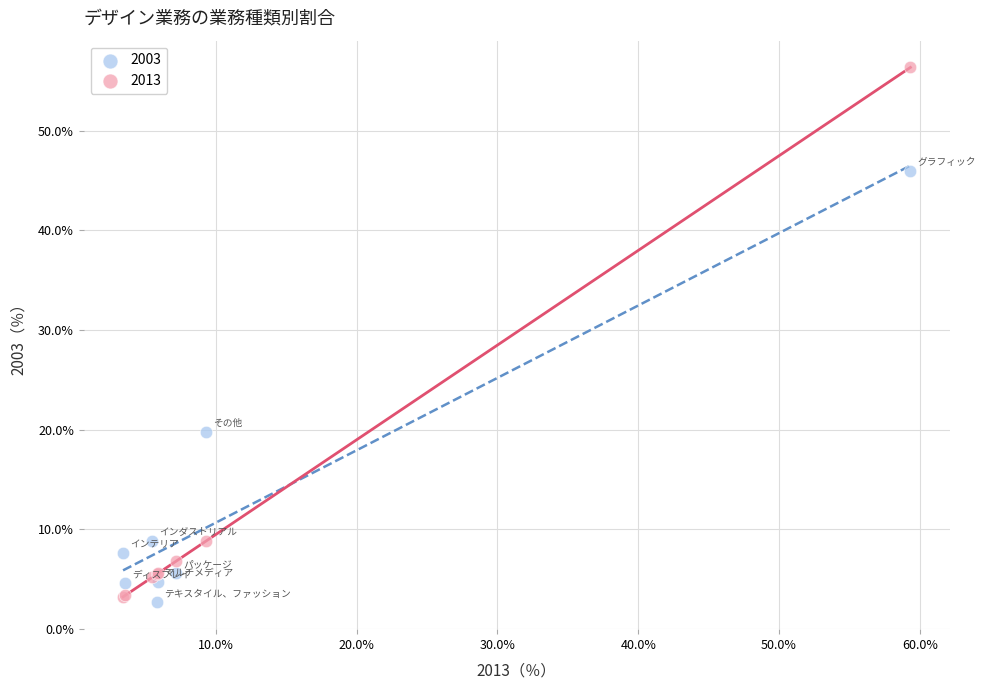

Which series reaches the maximum Y coordinate?

2013